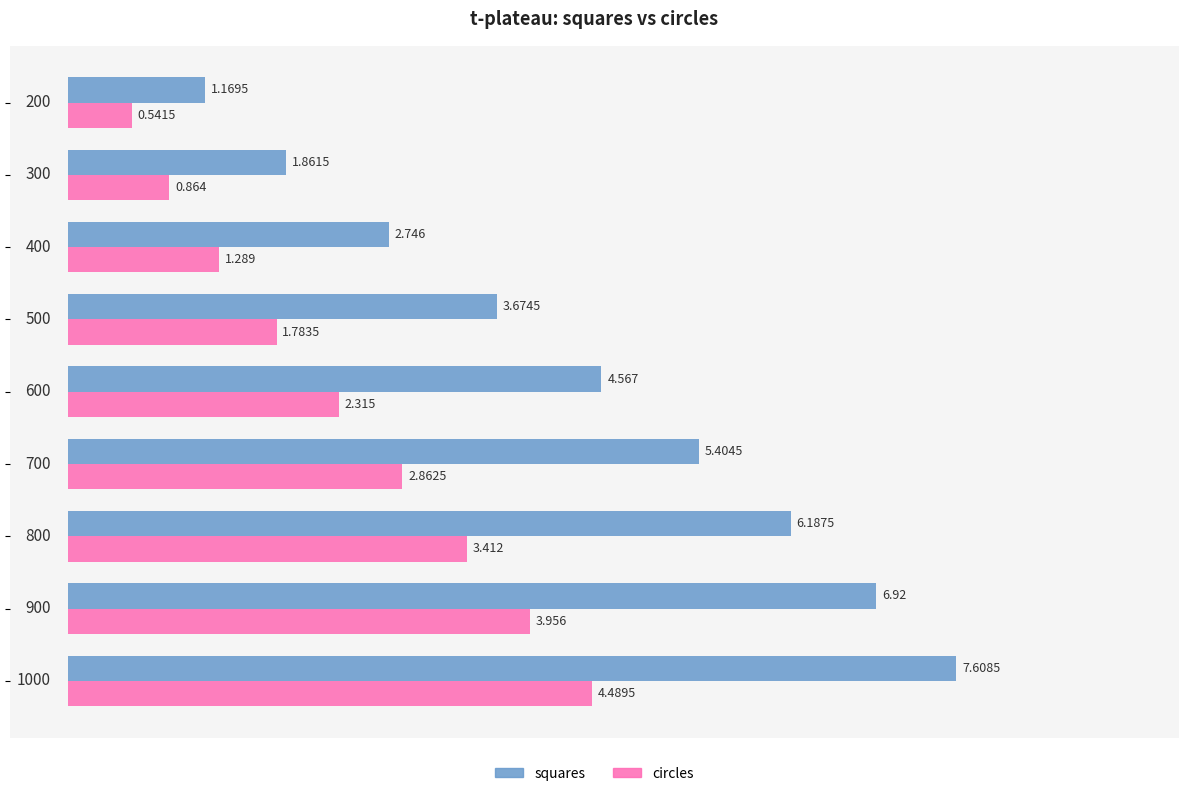

What is the maximum value for squares?

7.6